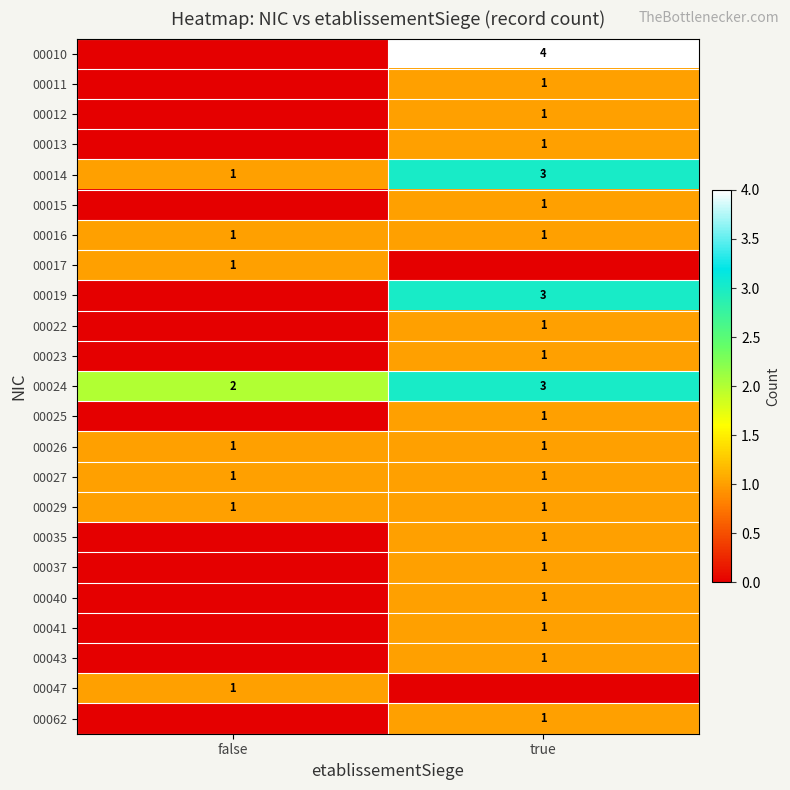

Is it true that 00016 equals 1 at false?

True